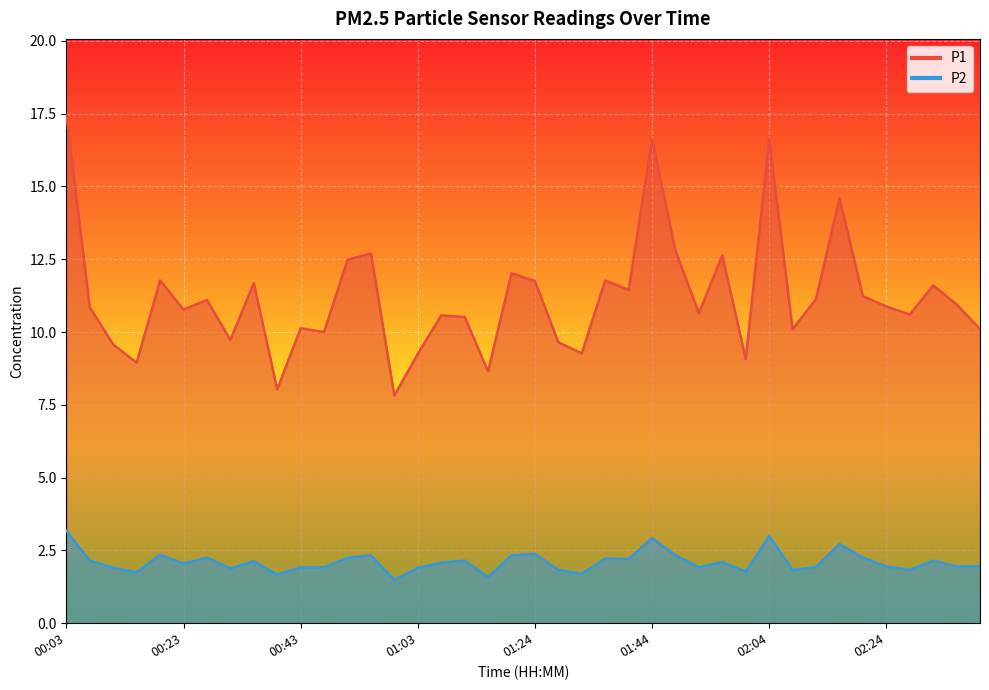

At which category does P2 reach its first local valley?

00:15